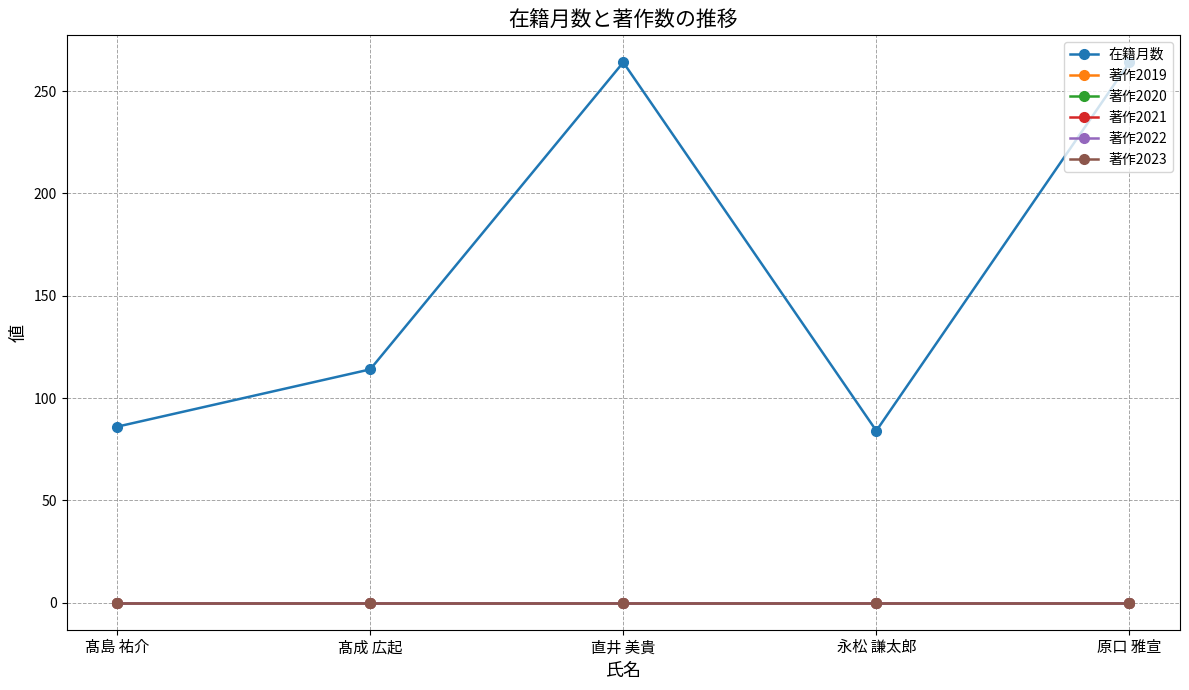

Which has a higher value, 永松 謙太郎 or 原口 雅宣?

原口 雅宣